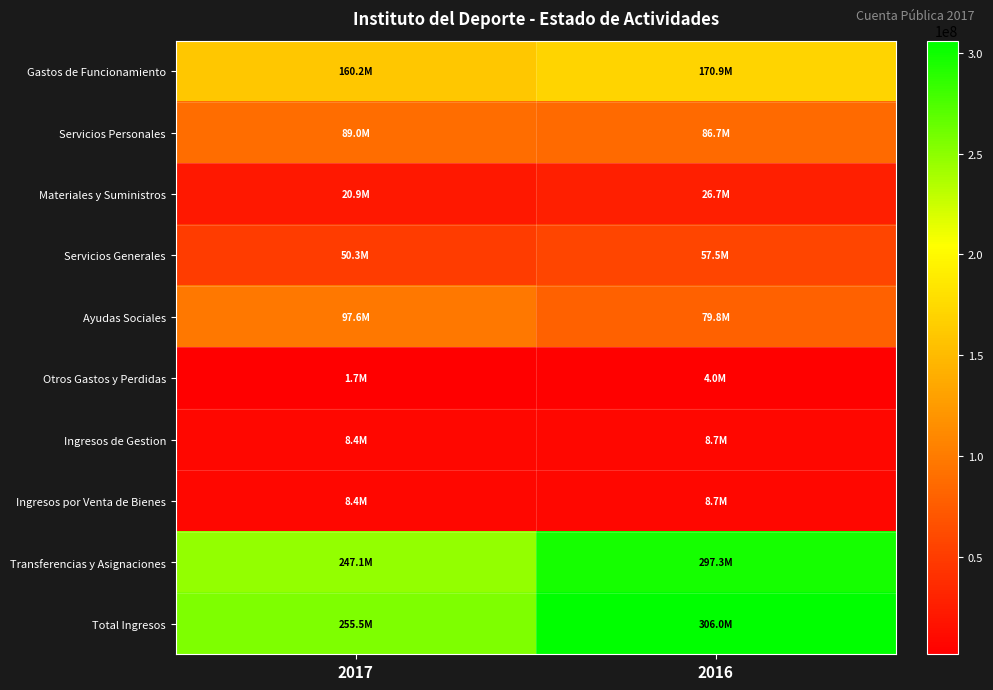

Reading left to right, extract all data points from this chart.

Gastos de Funcionamiento: 2017=160188424.7	2016=170888152.5
Servicios Personales: 2017=88993005.7	2016=86686309.6
Materiales y Suministros: 2017=20879569.5	2016=26670036.0
Servicios Generales: 2017=50315849.4	2016=57531806.9
Ayudas Sociales: 2017=97593203.1	2016=79791245.7
Otros Gastos y Perdidas: 2017=1676109.1	2016=3959379.7
Ingresos de Gestion: 2017=8421154.2	2016=8708350.9
Ingresos por Venta de Bienes: 2017=8421154.2	2016=8708350.9
Transferencias y Asignaciones: 2017=247078489.0	2016=297310640.1
Total Ingresos: 2017=255499643.2	2016=306018991.1